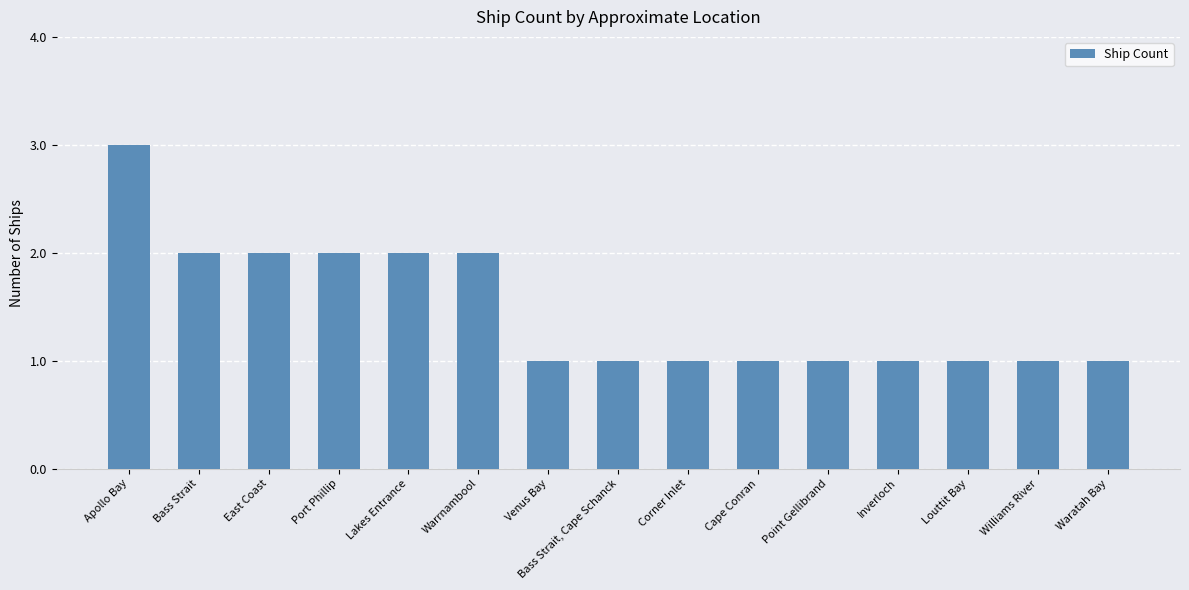

Which has a higher value, Port Phillip or Point Gellibrand?

Port Phillip